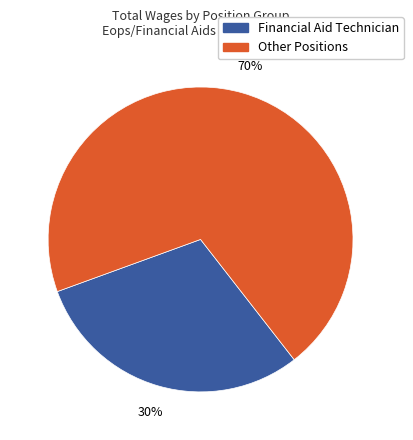

Is there a majority slice in this chart?

Yes